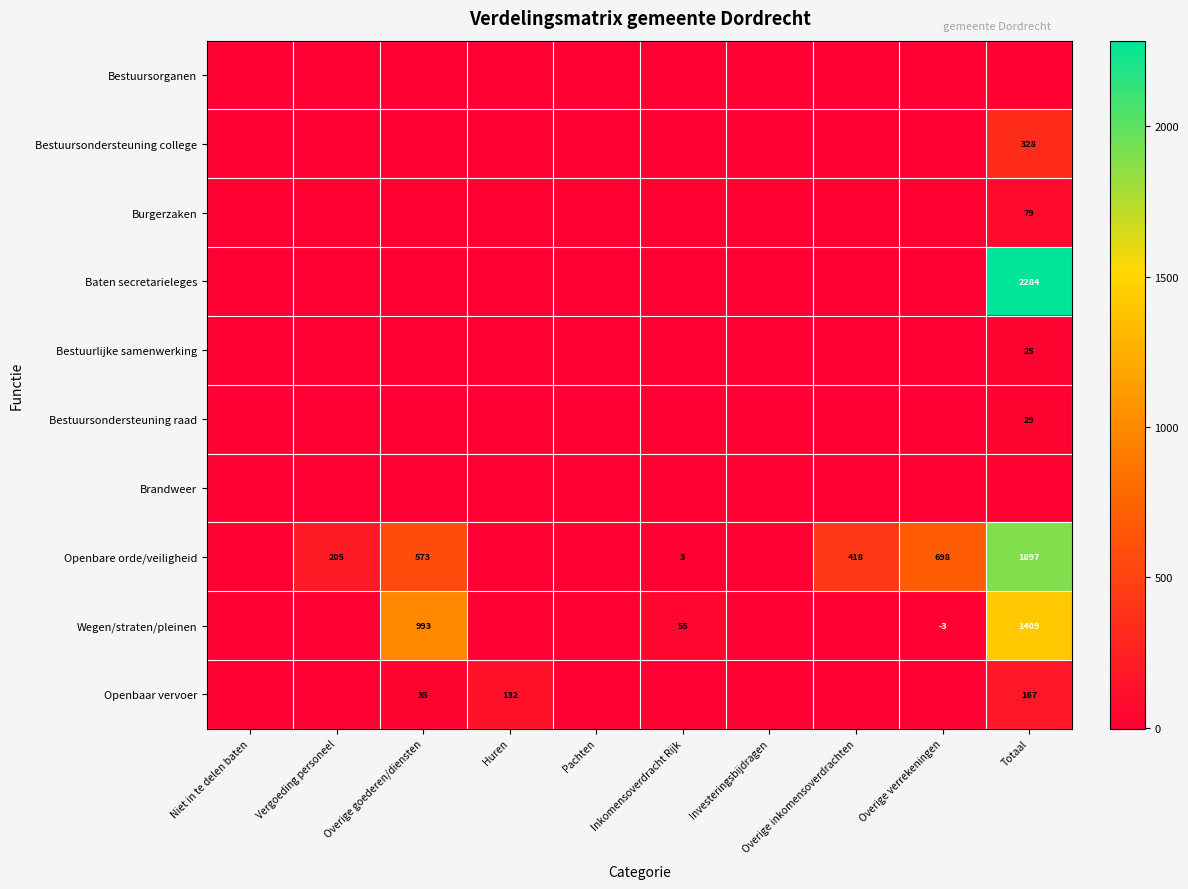

The Openbare orde/veiligheid series shows 1897 at Totaal. True or false?

True